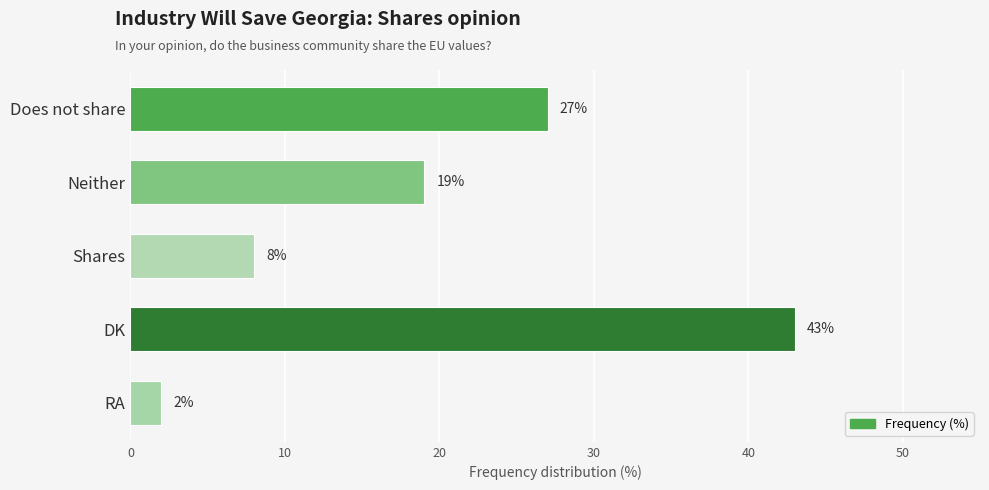

Which label corresponds to the smallest value in the chart?

RA